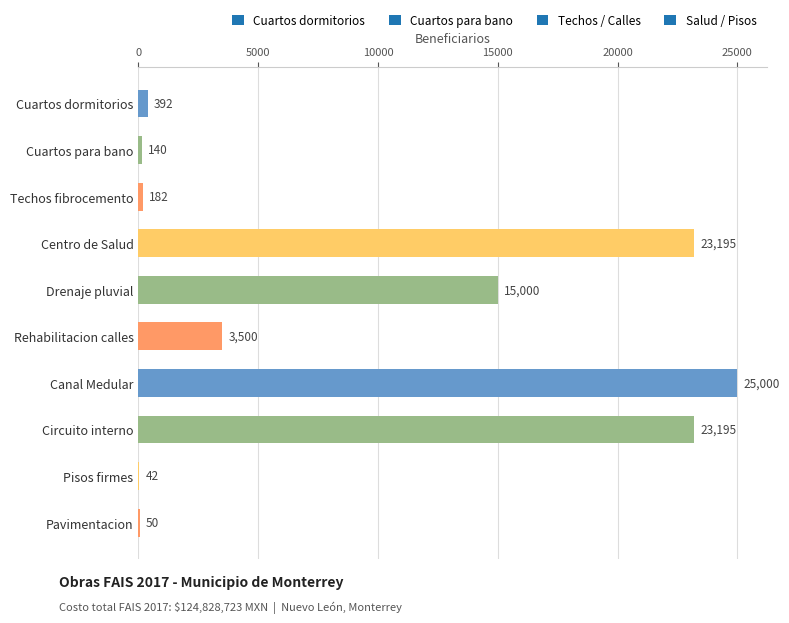

How many distinct data groups are displayed?

1